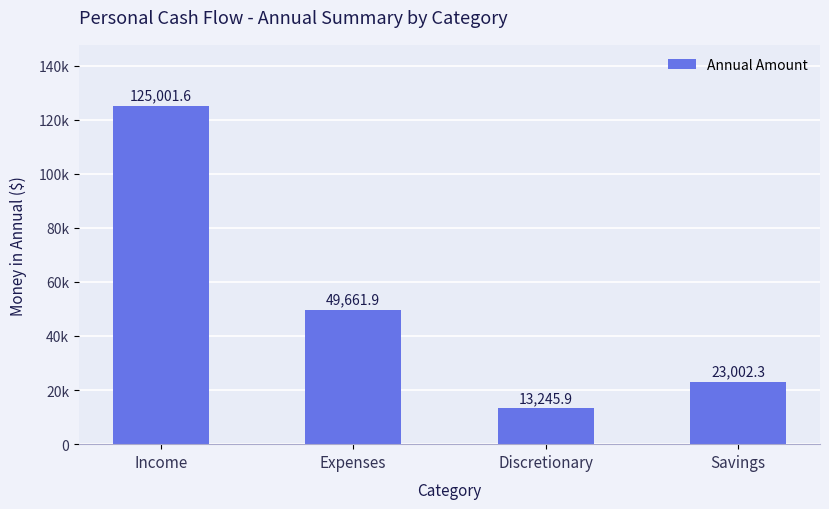

Are the bars horizontal?

No